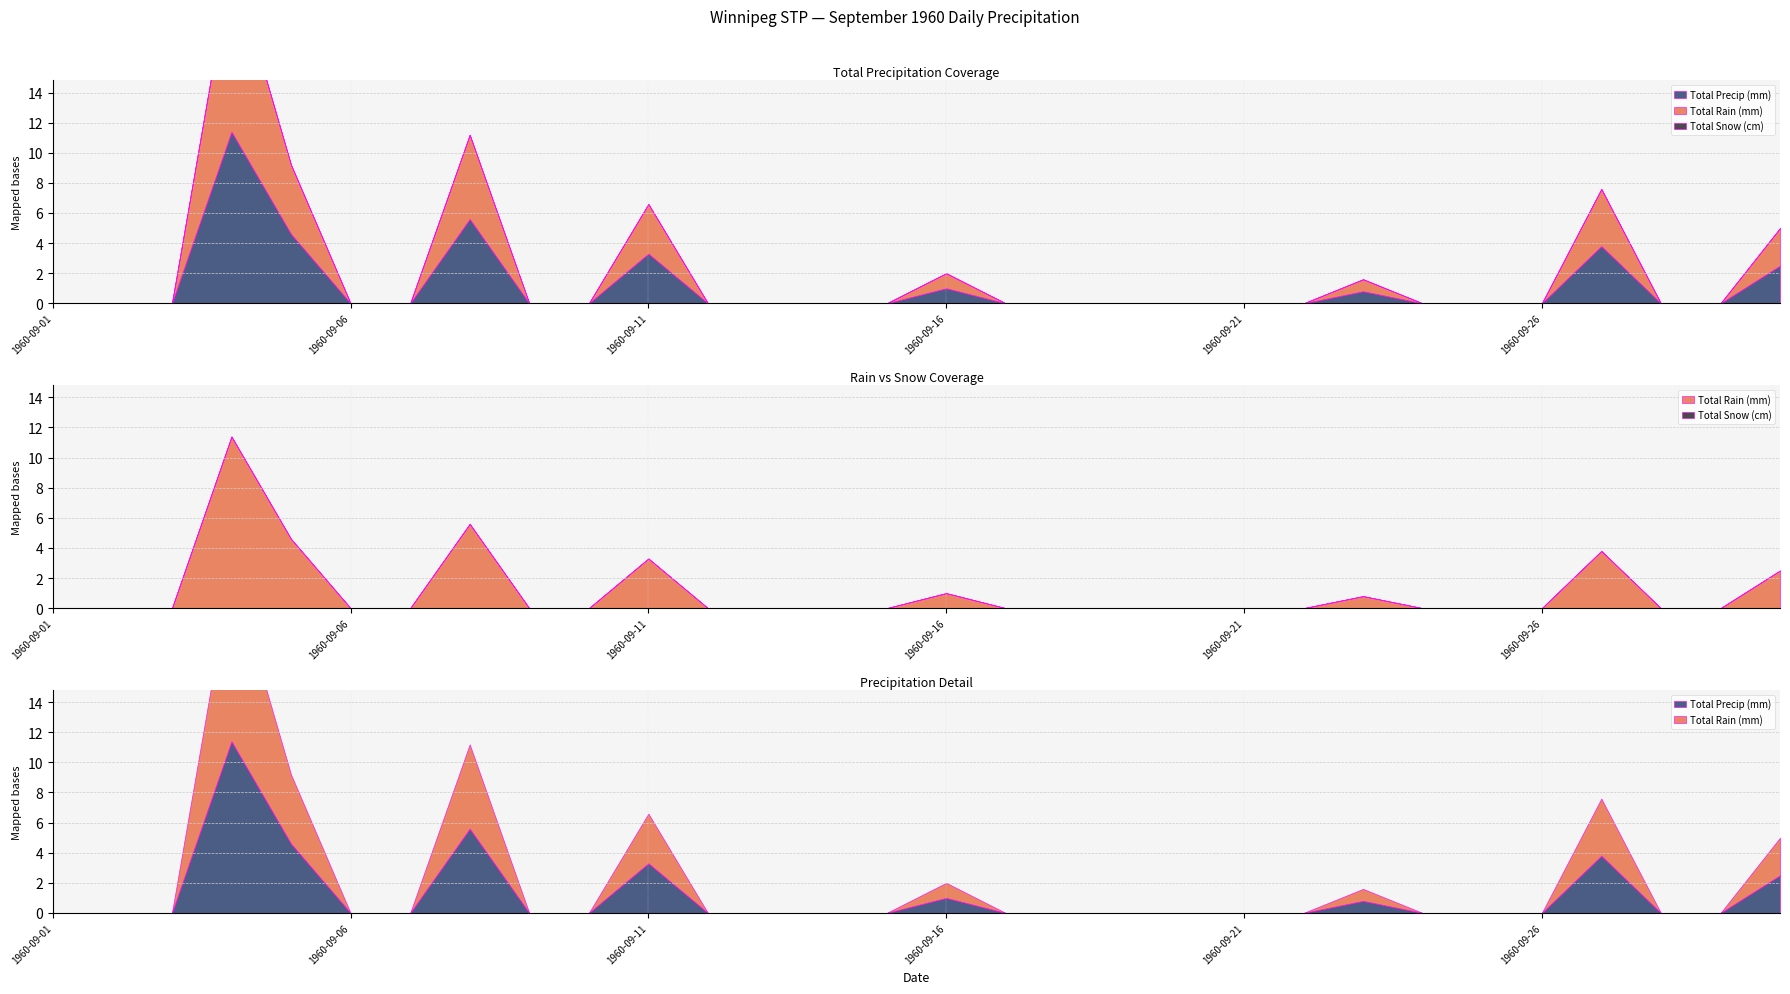

How many lines are shown in the chart?

3